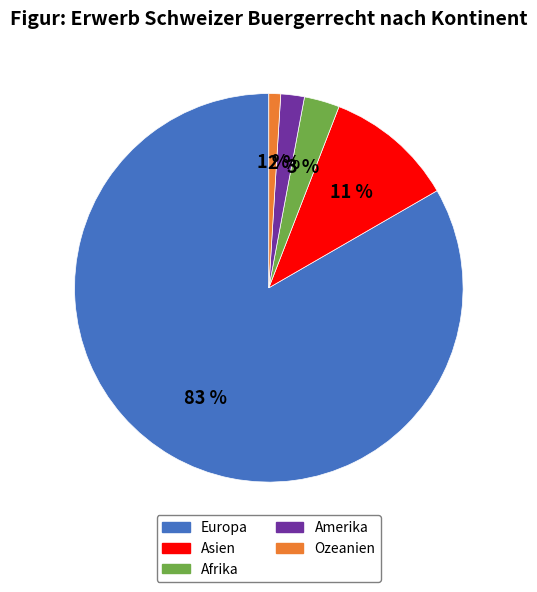

To the nearest percent, what percentage of the pie is Asien?

11%